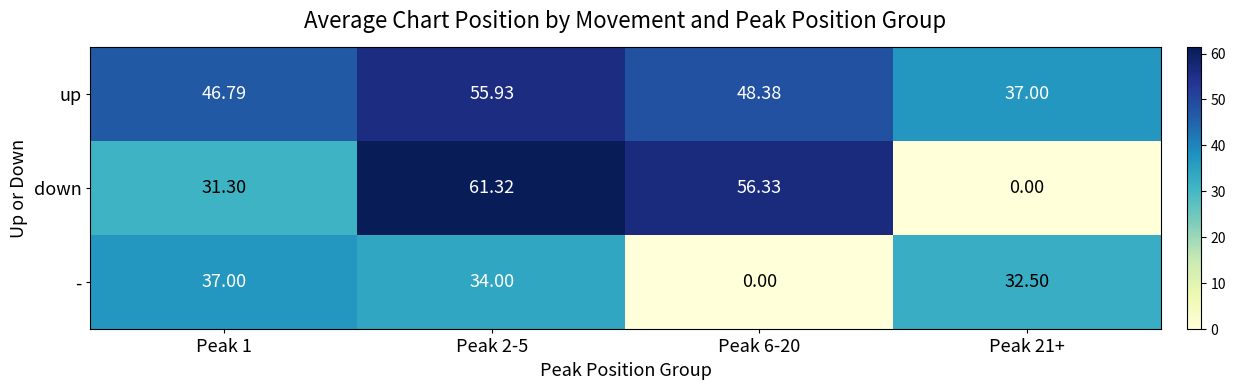

Rank the series at Peak 21+ from lowest to highest value.

down, -, up